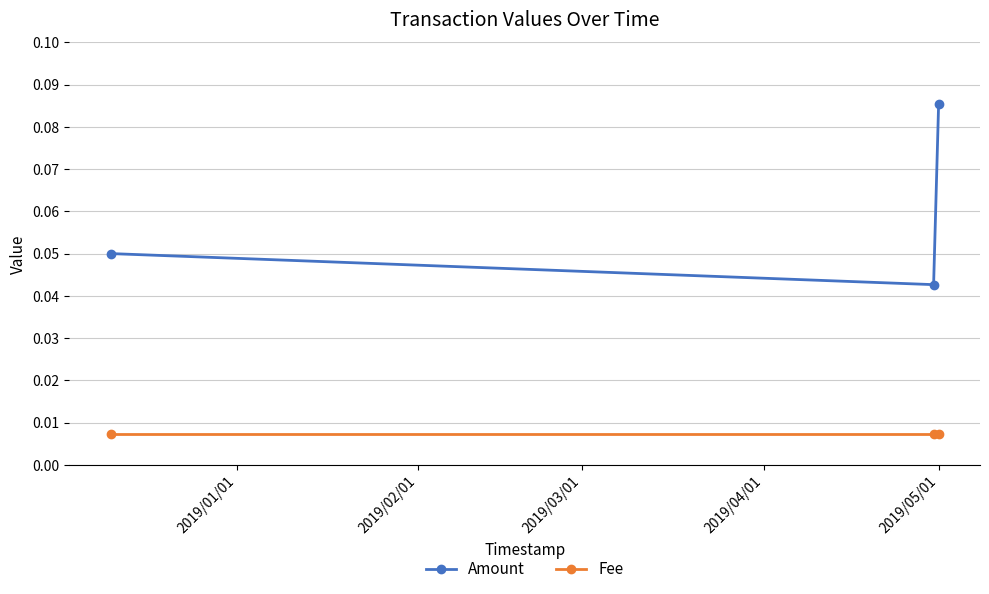

List the series in order of their peak value, lowest first.

Fee, Amount